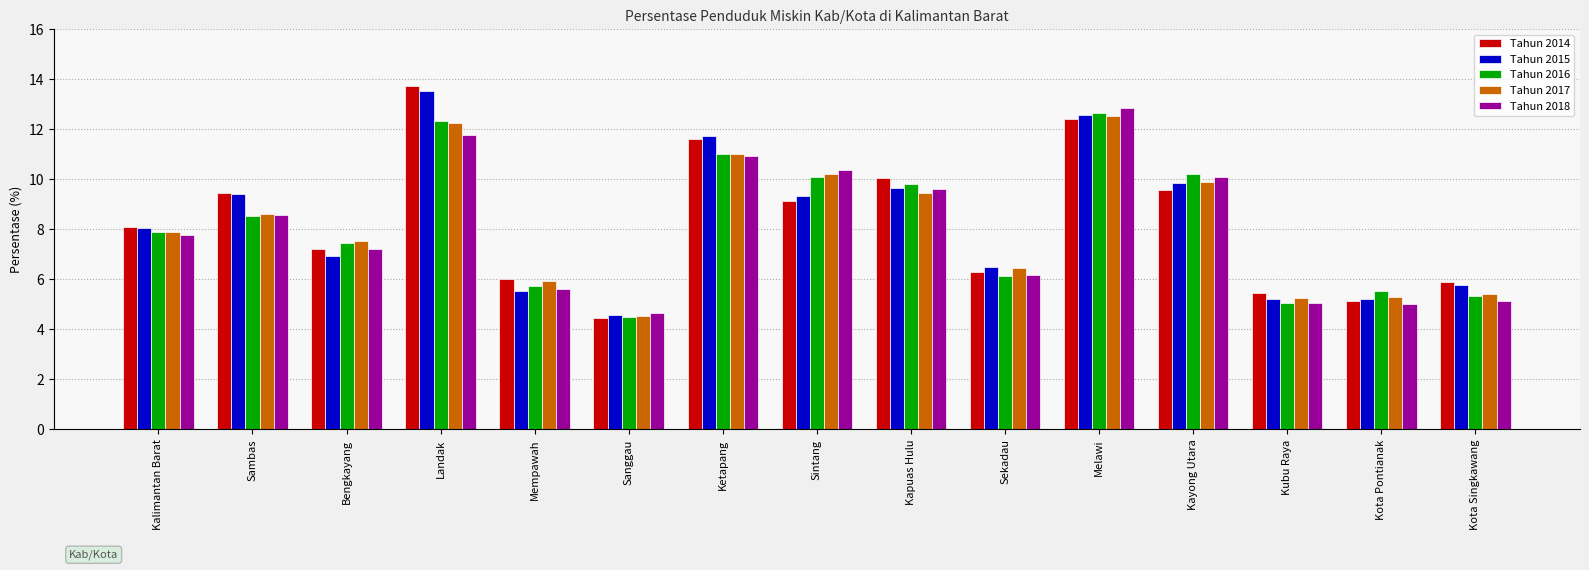

What is the label of the 11th bar from the right?

Mempawah